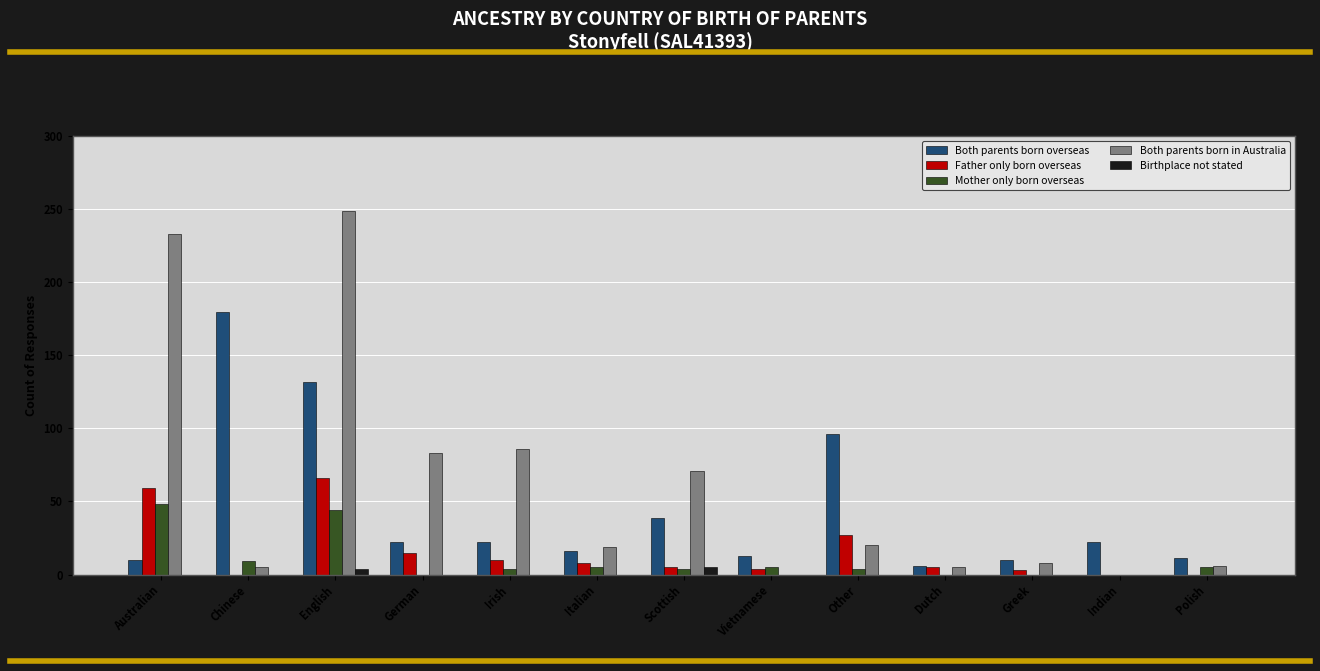

The Both parents born in Australia series shows 0 at Vietnamese. True or false?

True